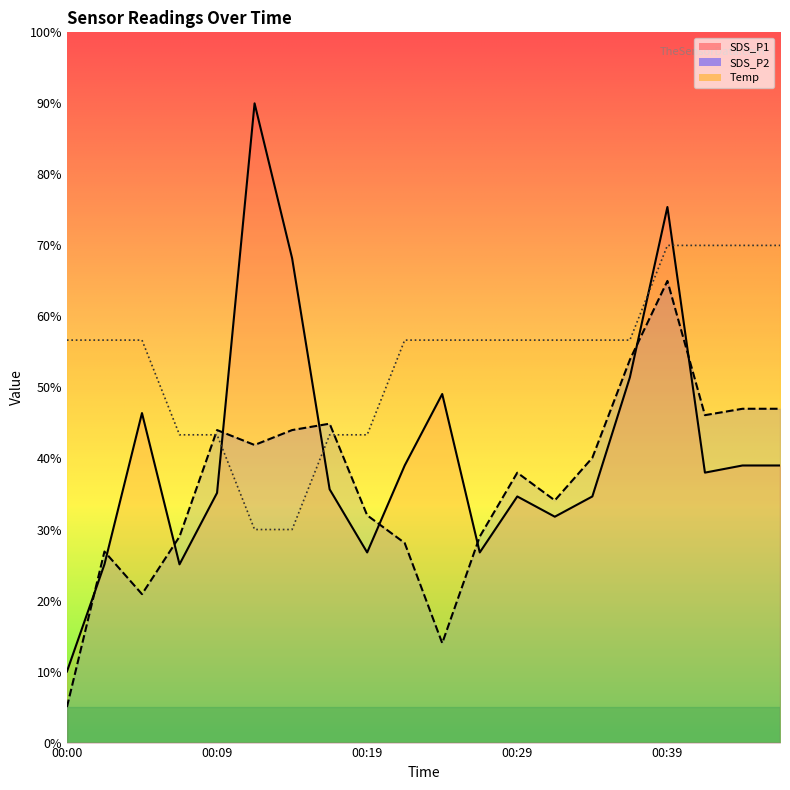

Which has a higher value, 00:05 or 00:09?

00:05